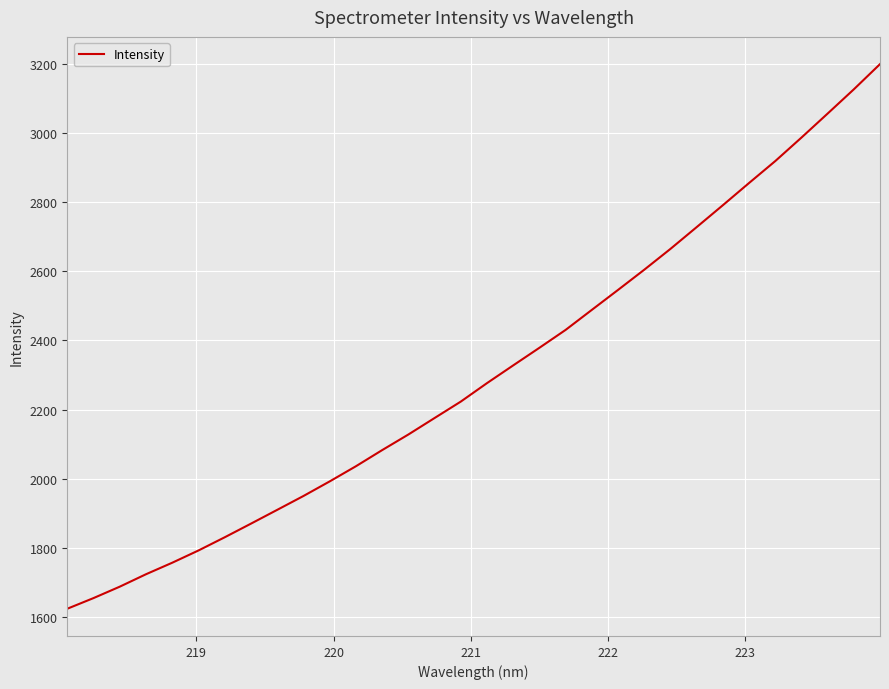

What is the maximum value shown in the chart?

3199.8